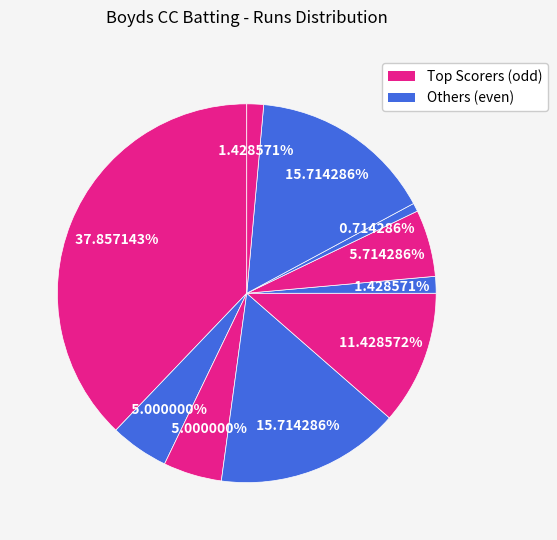

Count the number of slices in the pie.

10